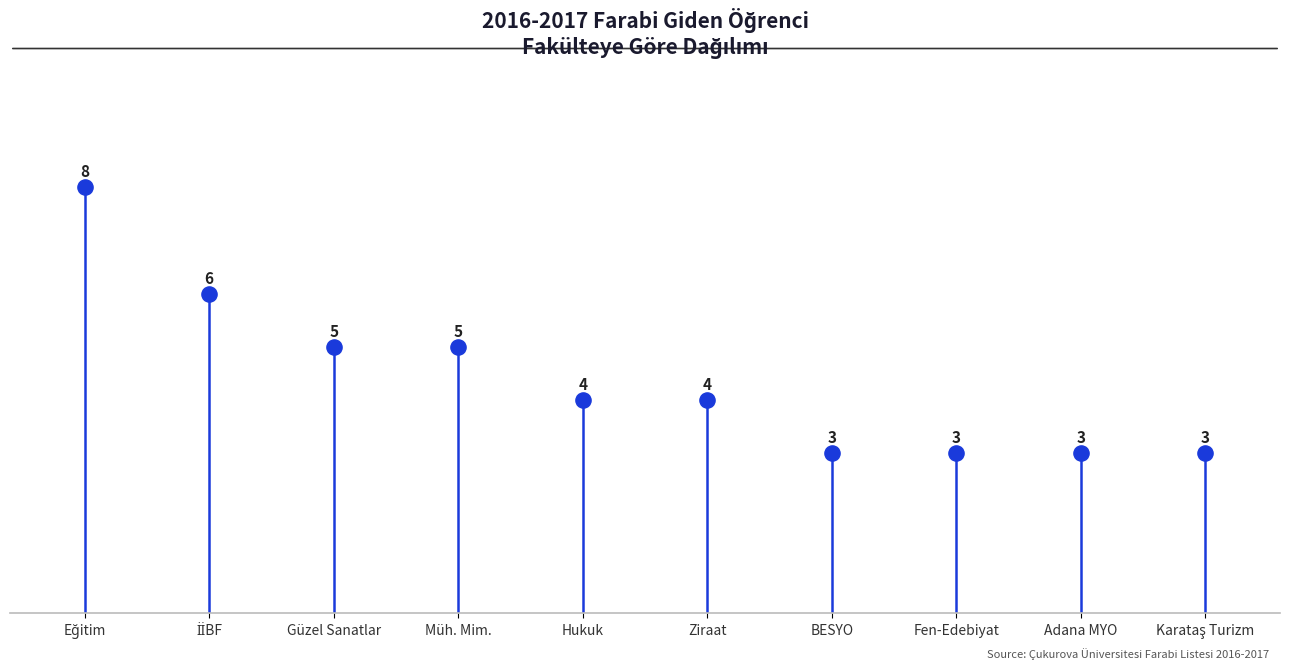

What is the average Y value?

4